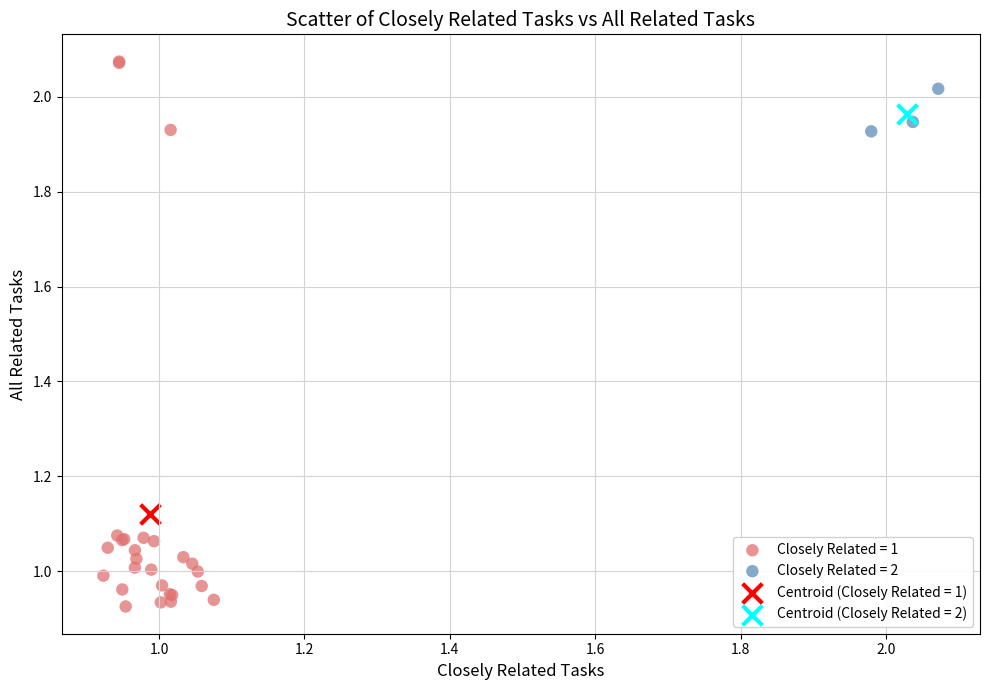

What are all the series names shown in the legend?

Closely Related = 1, Closely Related = 2, Centroid (Closely Related = 1), Centroid (Closely Related = 2)